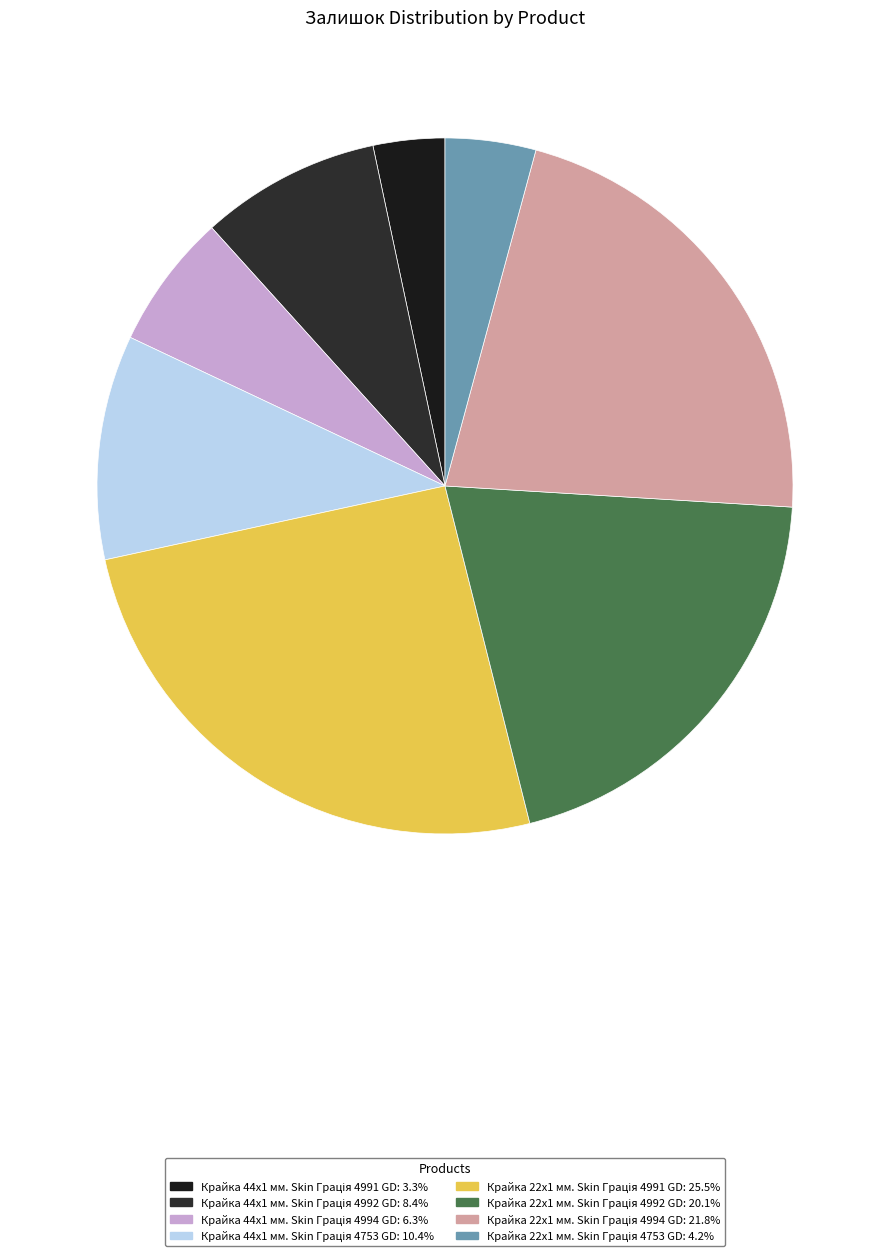

How many segments does this pie chart have?

8